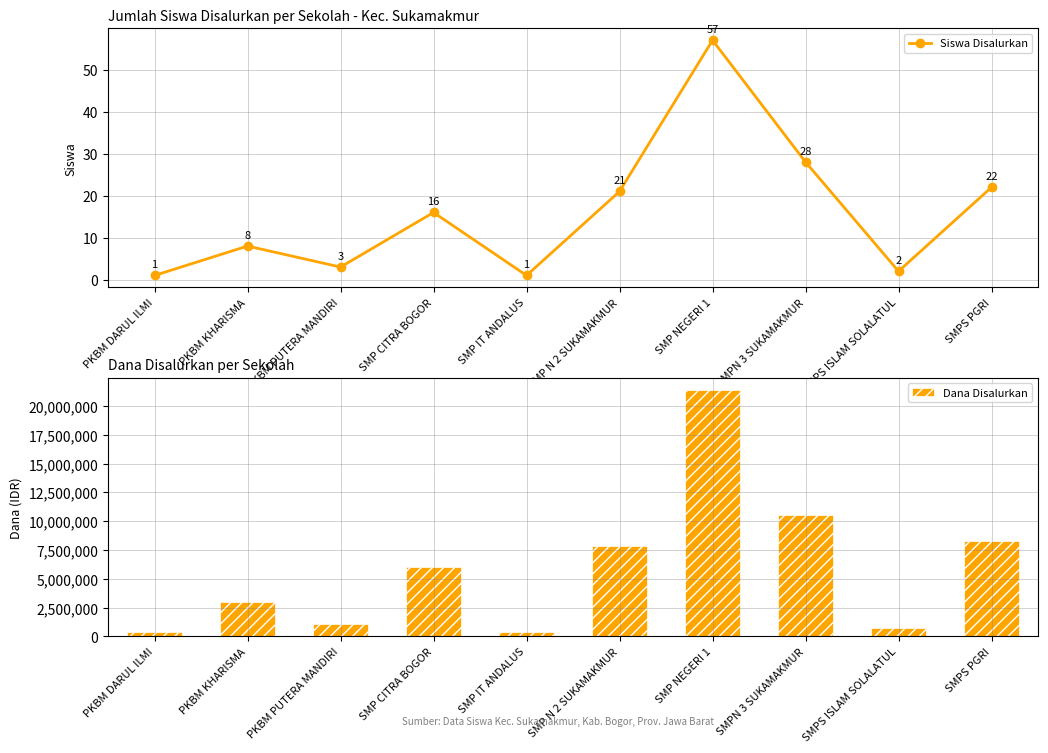

Rank the series by their average value, from lowest to highest.

Siswa Disalurkan, Dana Disalurkan